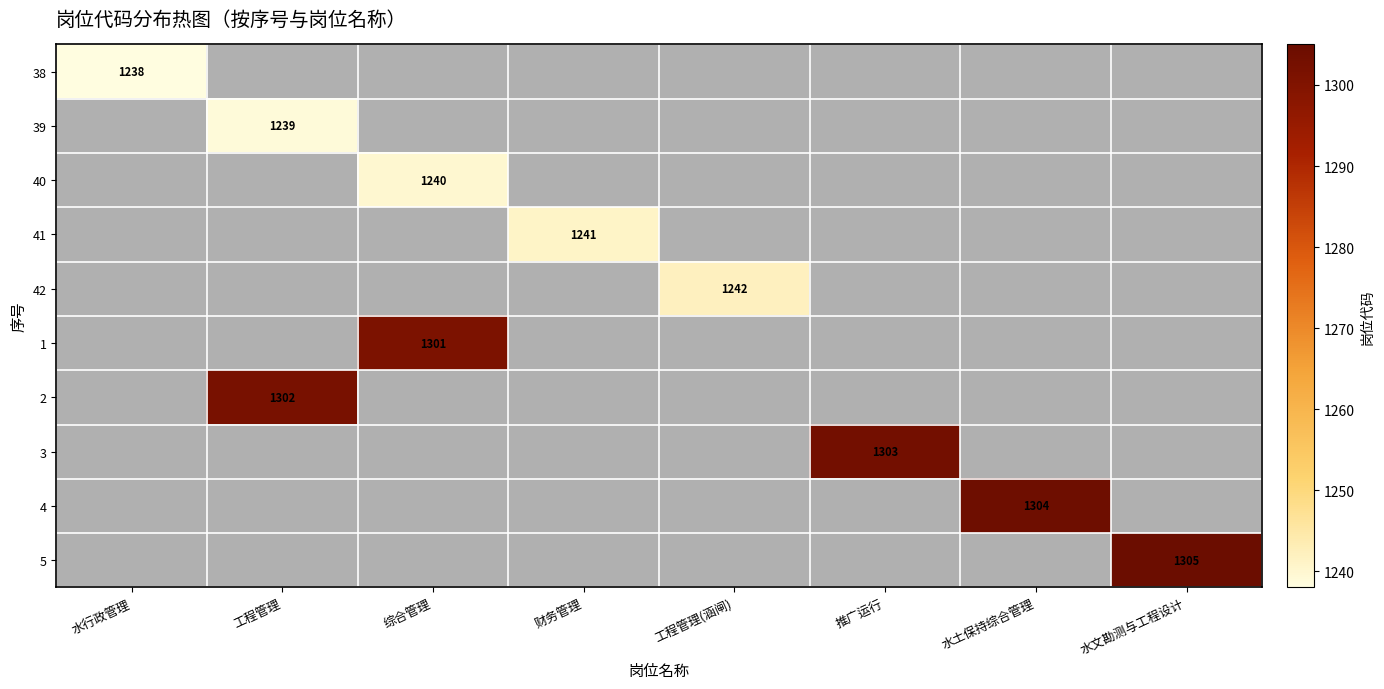

True or false: 1 has a value of 1301 at 综合管理.

True